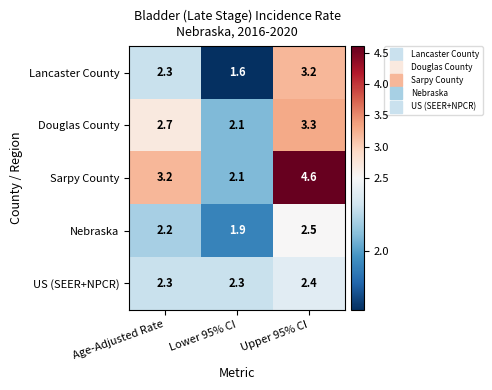

What is the sum of all Sarpy County values?

9.9